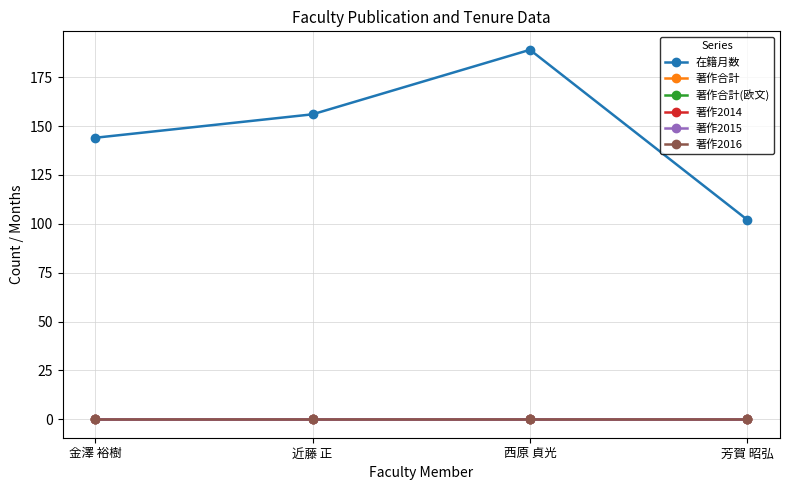

Does the chart have visible grid lines?

Yes